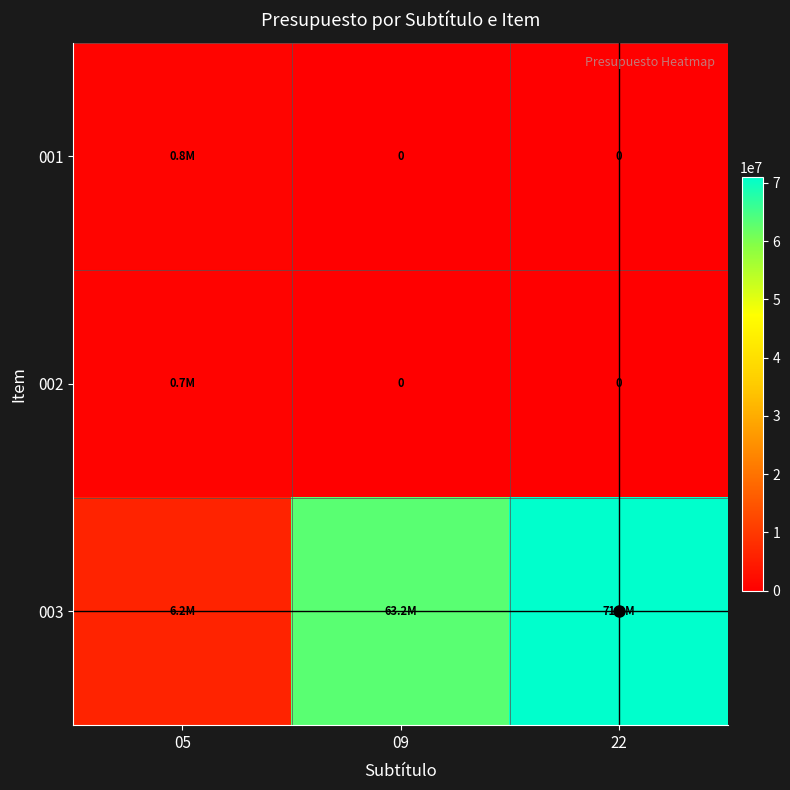

Rank the series at 05 from highest to lowest value.

003, 001, 002